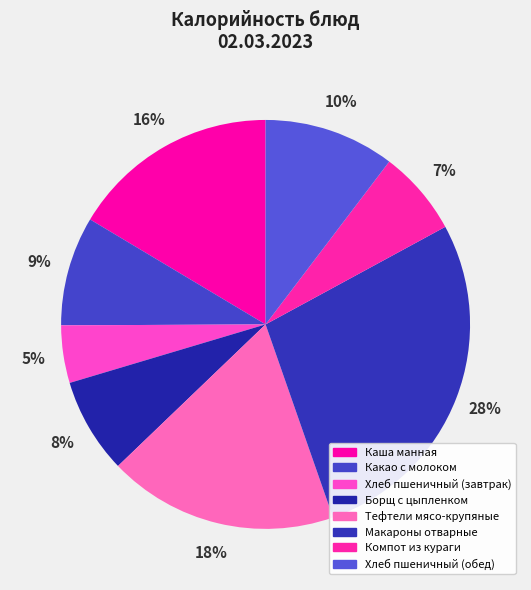

What is the smallest slice in the pie chart?

Хлеб пшеничный (завтрак)